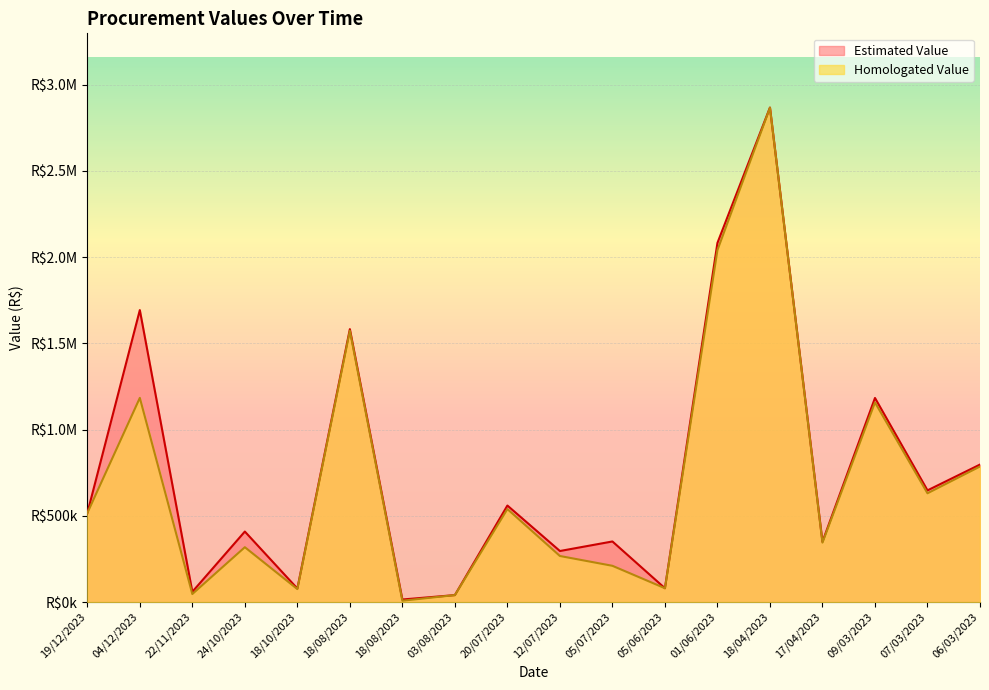

How many interior local peaks does the Estimated Value series have?

7